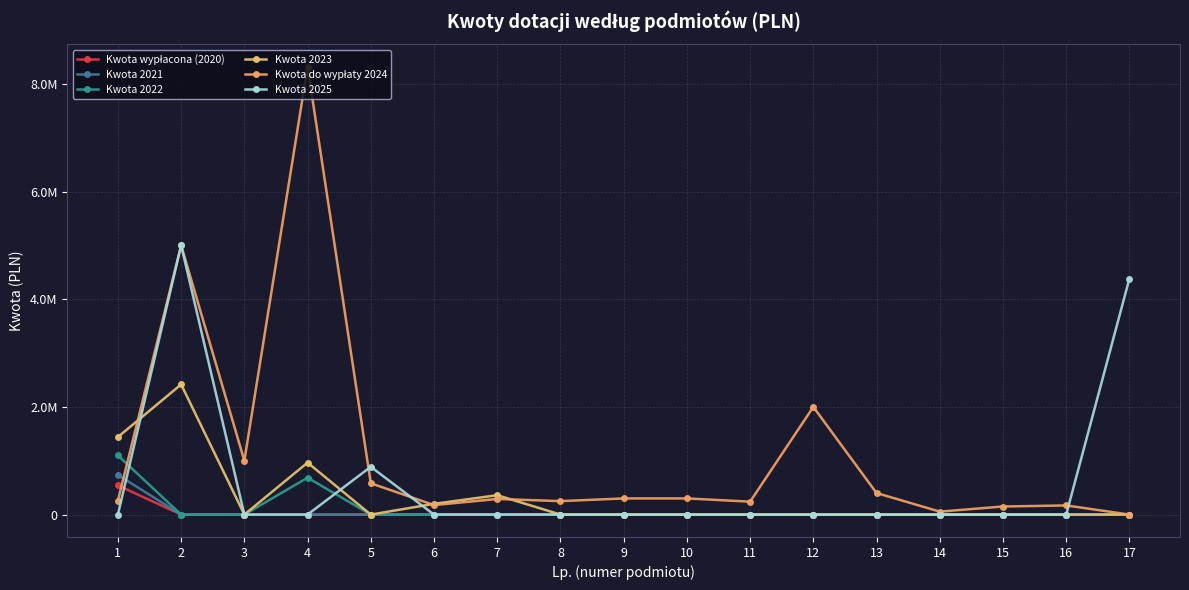

Does the chart have visible grid lines?

Yes